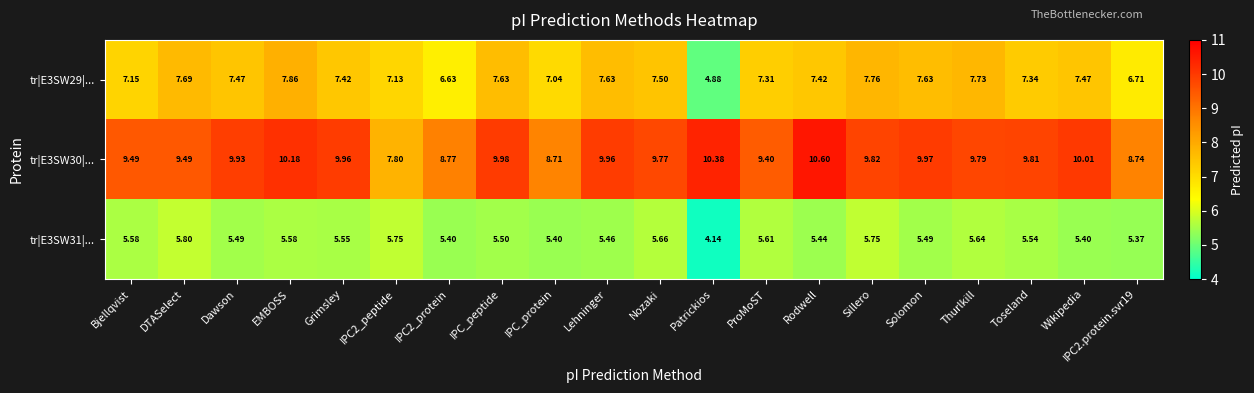

At which label does tr|E3SW31|... reach its peak?

DTASelect